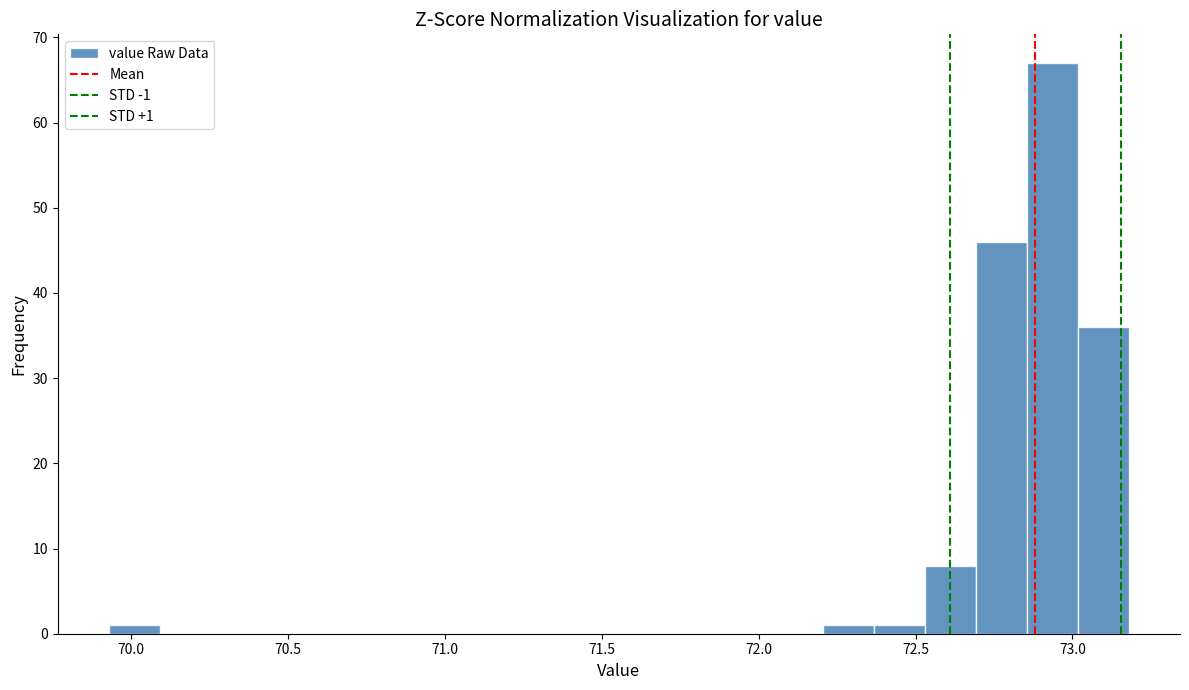

Read against the x-axis, roughly where is the centre of the tallest bar?

72.95